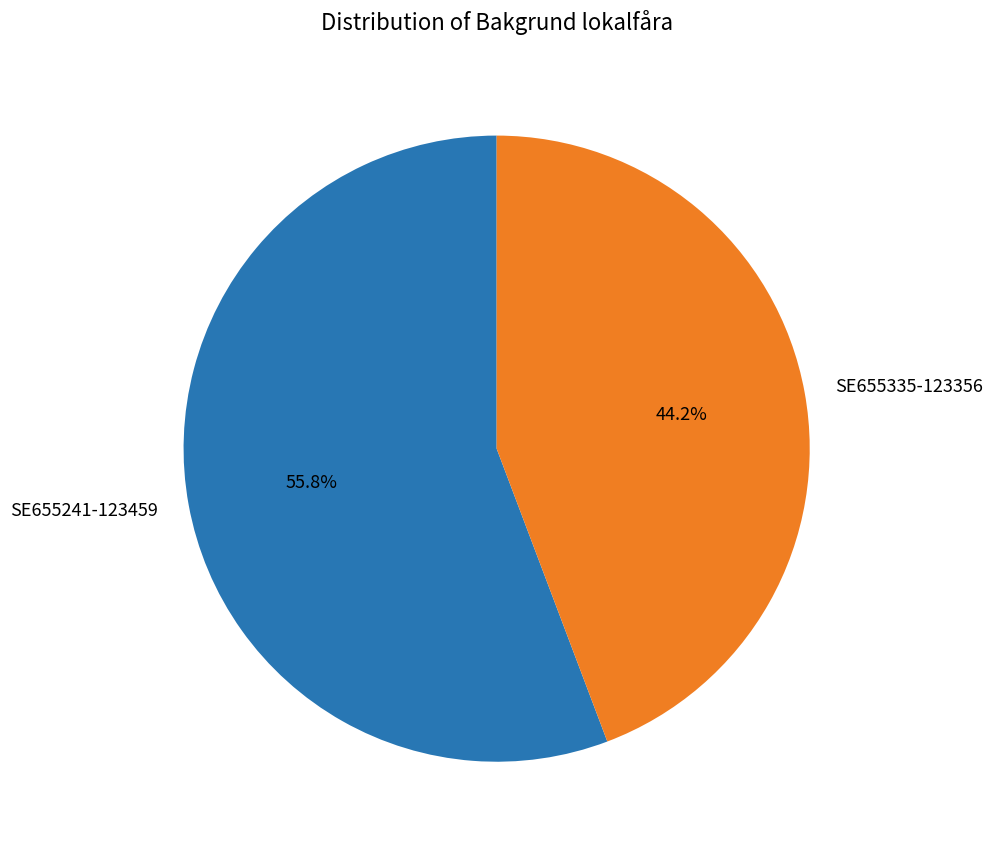

What percentage is the SE655241-123459 slice, to the nearest percent?

56%